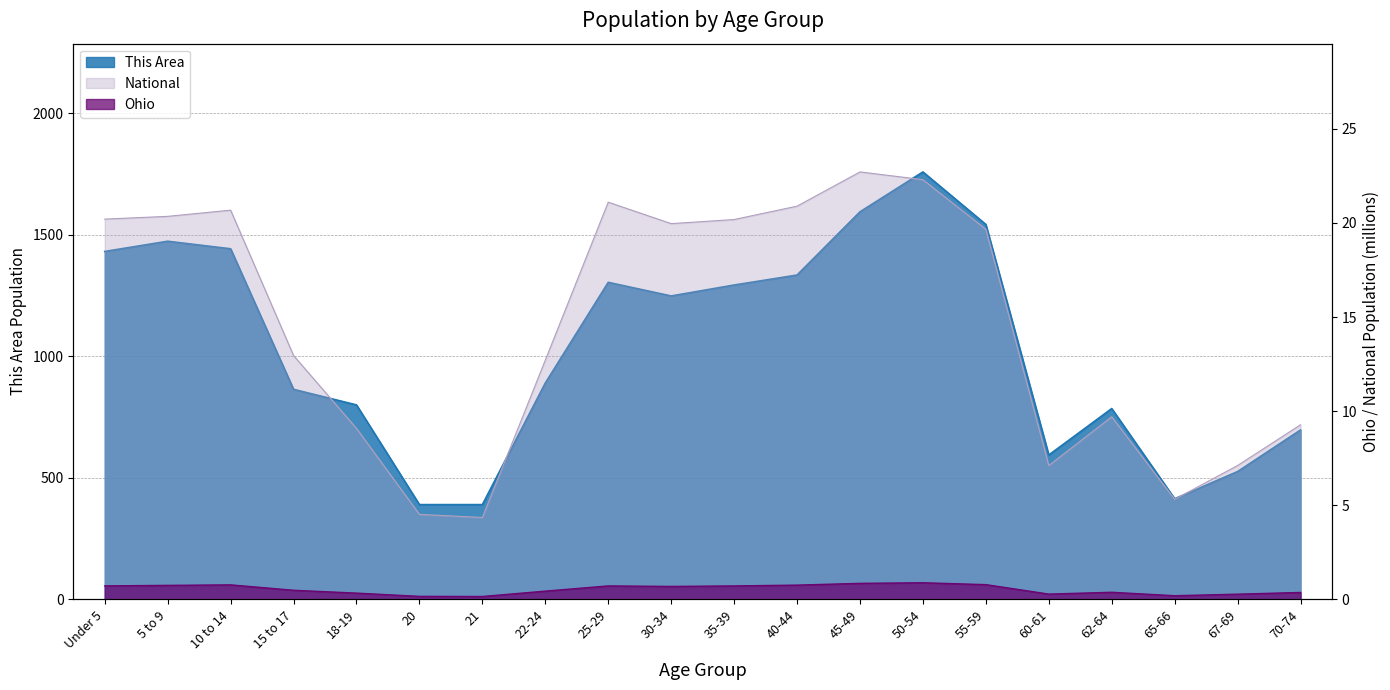

What are all the series names shown in the legend?

This Area, Ohio, National